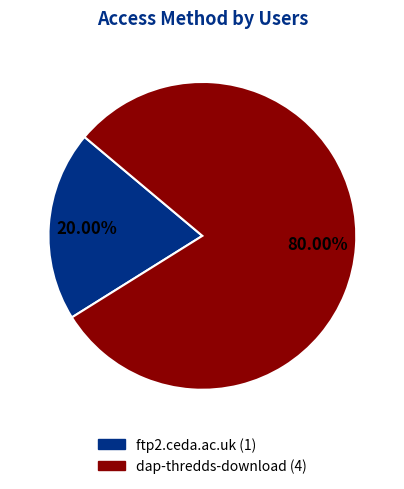

Which has a higher value, ftp2.ceda.ac.uk or dap-thredds-download?

dap-thredds-download